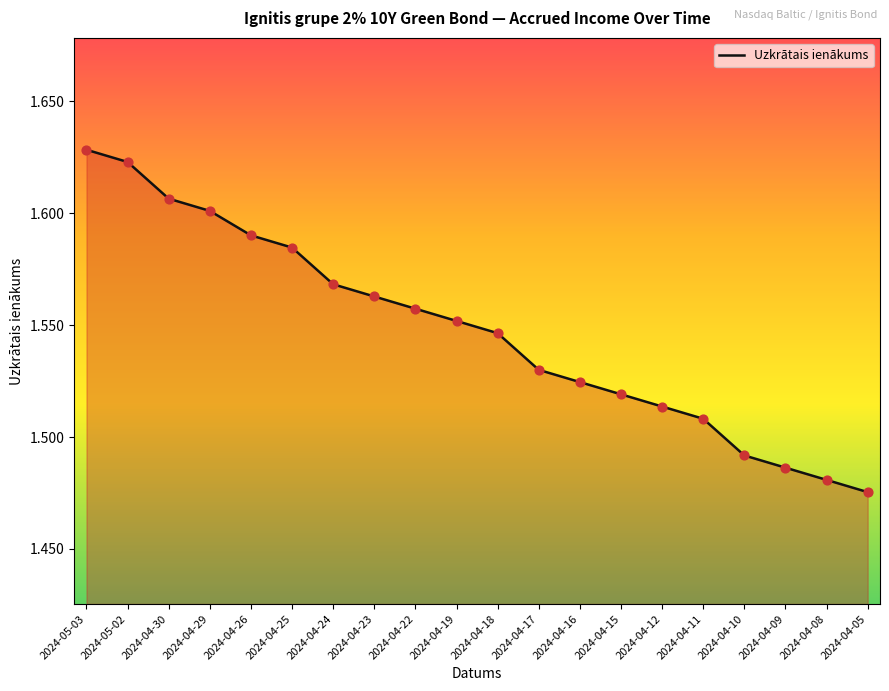

Between 2024-04-24 and 2024-04-17, which is larger?

2024-04-24